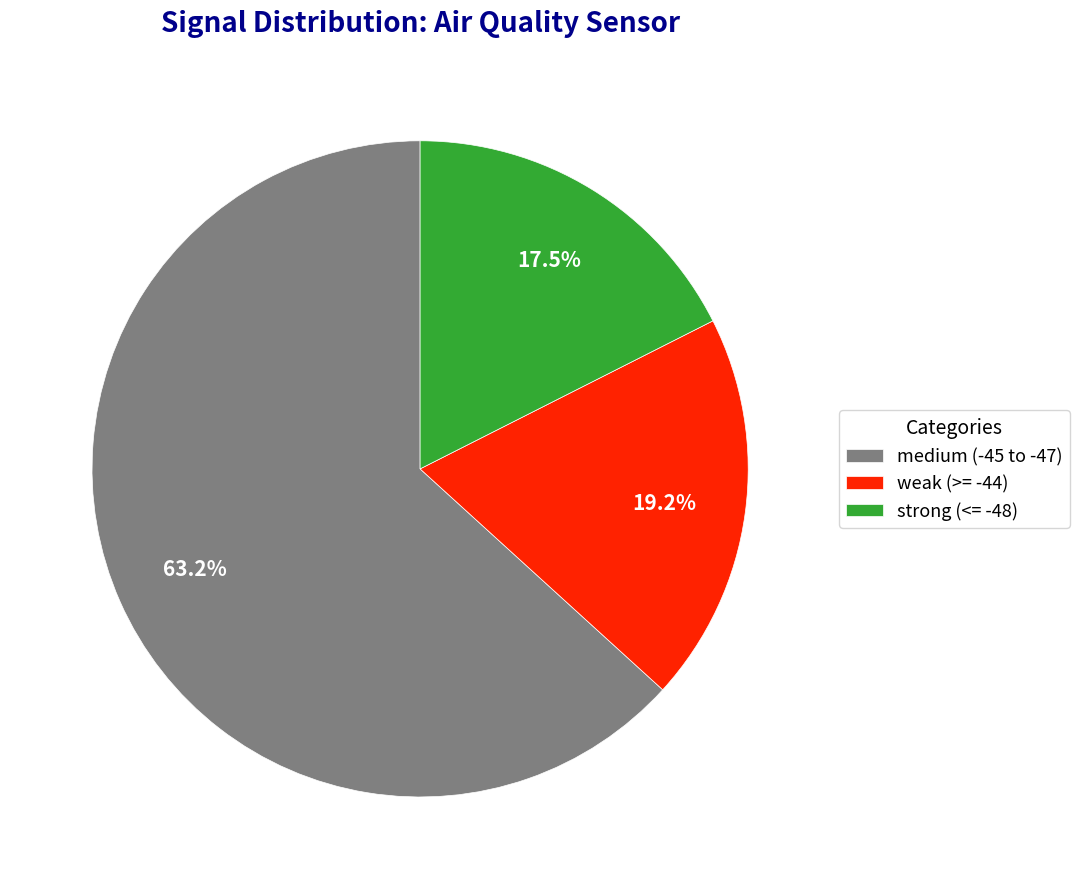

How many segments does this pie chart have?

3